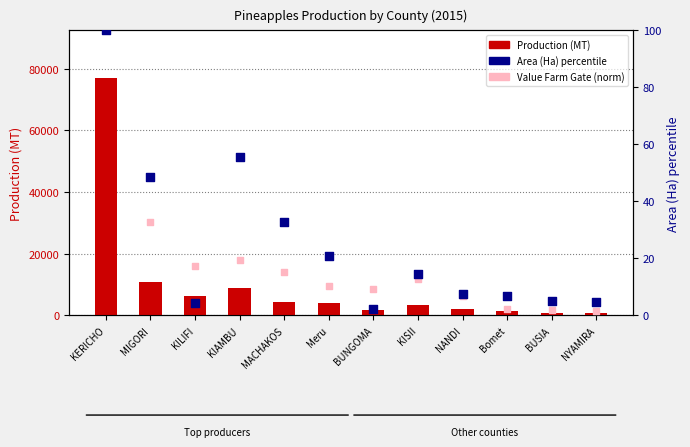

Which series reaches the minimum Y coordinate?

Value Farm Gate (norm)